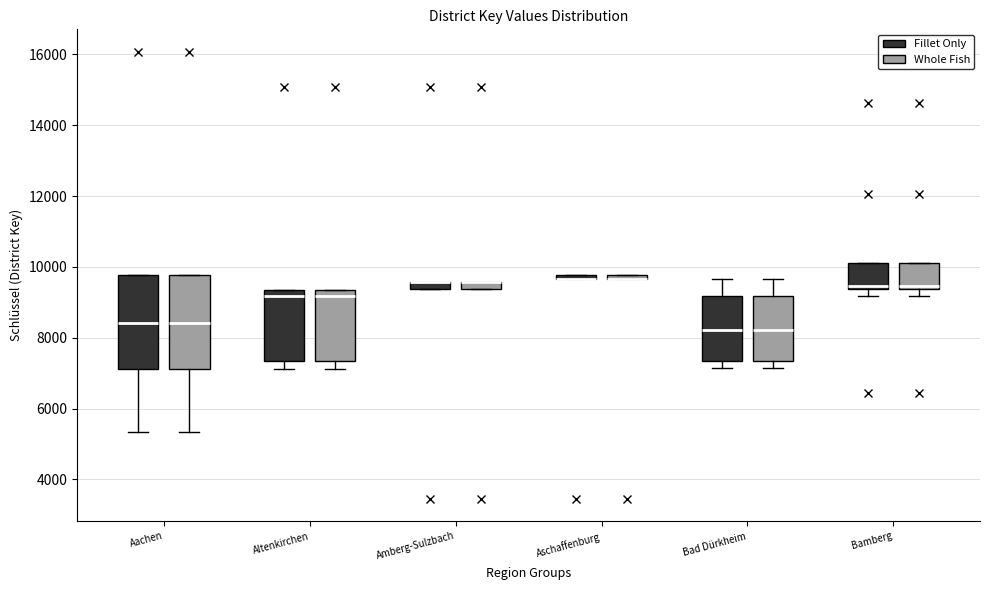

Where is the lower edge of the box for Aschaffenburg (Fillet Only) on the y-axis? The values are not printed on the chart, so give them approximately, as read against the axis.

9600